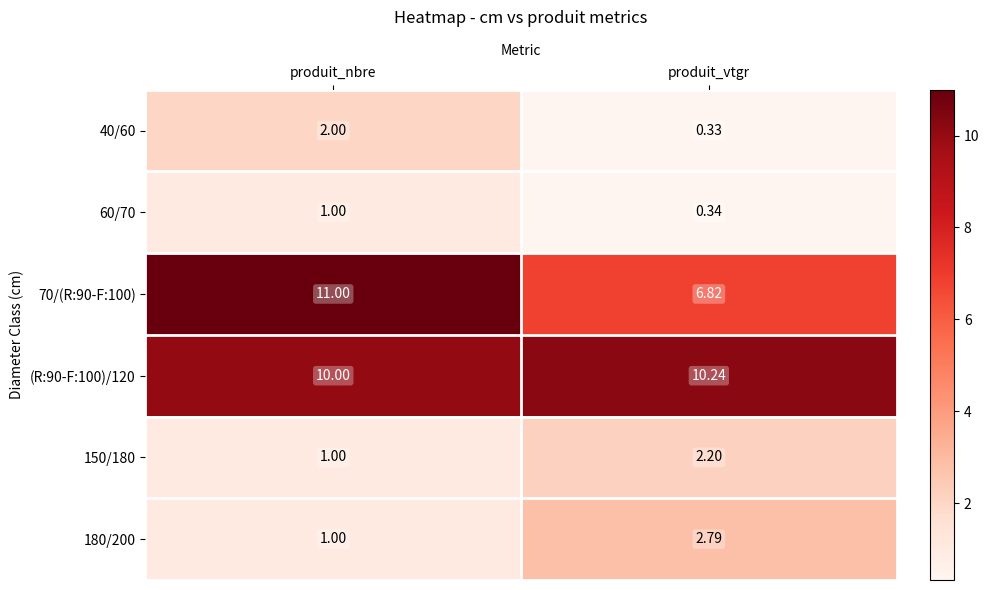

Is the value of 60/70 at produit_vtgr greater than the value of 40/60 at produit_nbre?

No